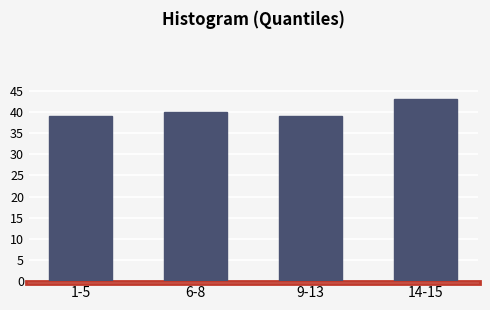

Reading left to right, list all the values displayed in this chart.

1-5=39	6-8=40	9-13=39	14-15=43